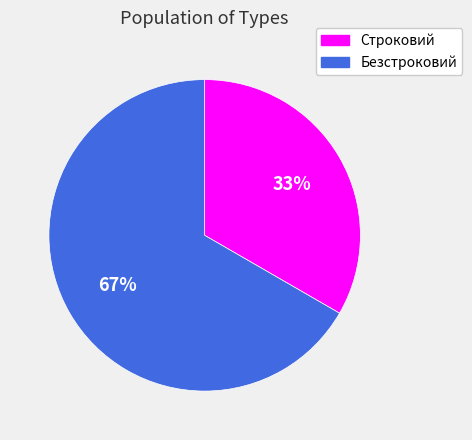

Which category accounts for the majority?

Безстроковий